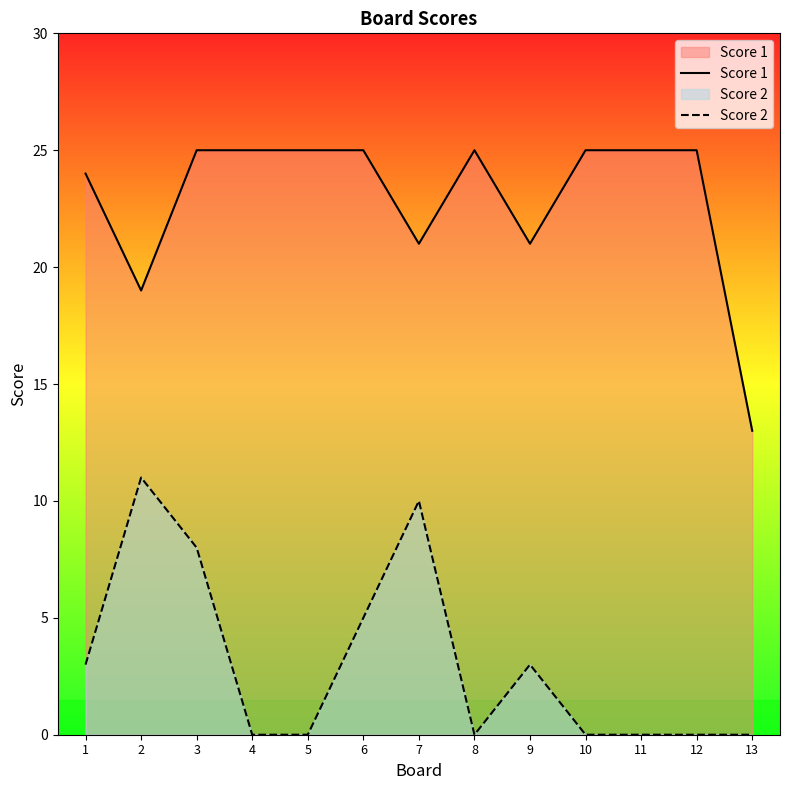

At 12, list the series in order from smallest to largest.

Score 2, Score 1